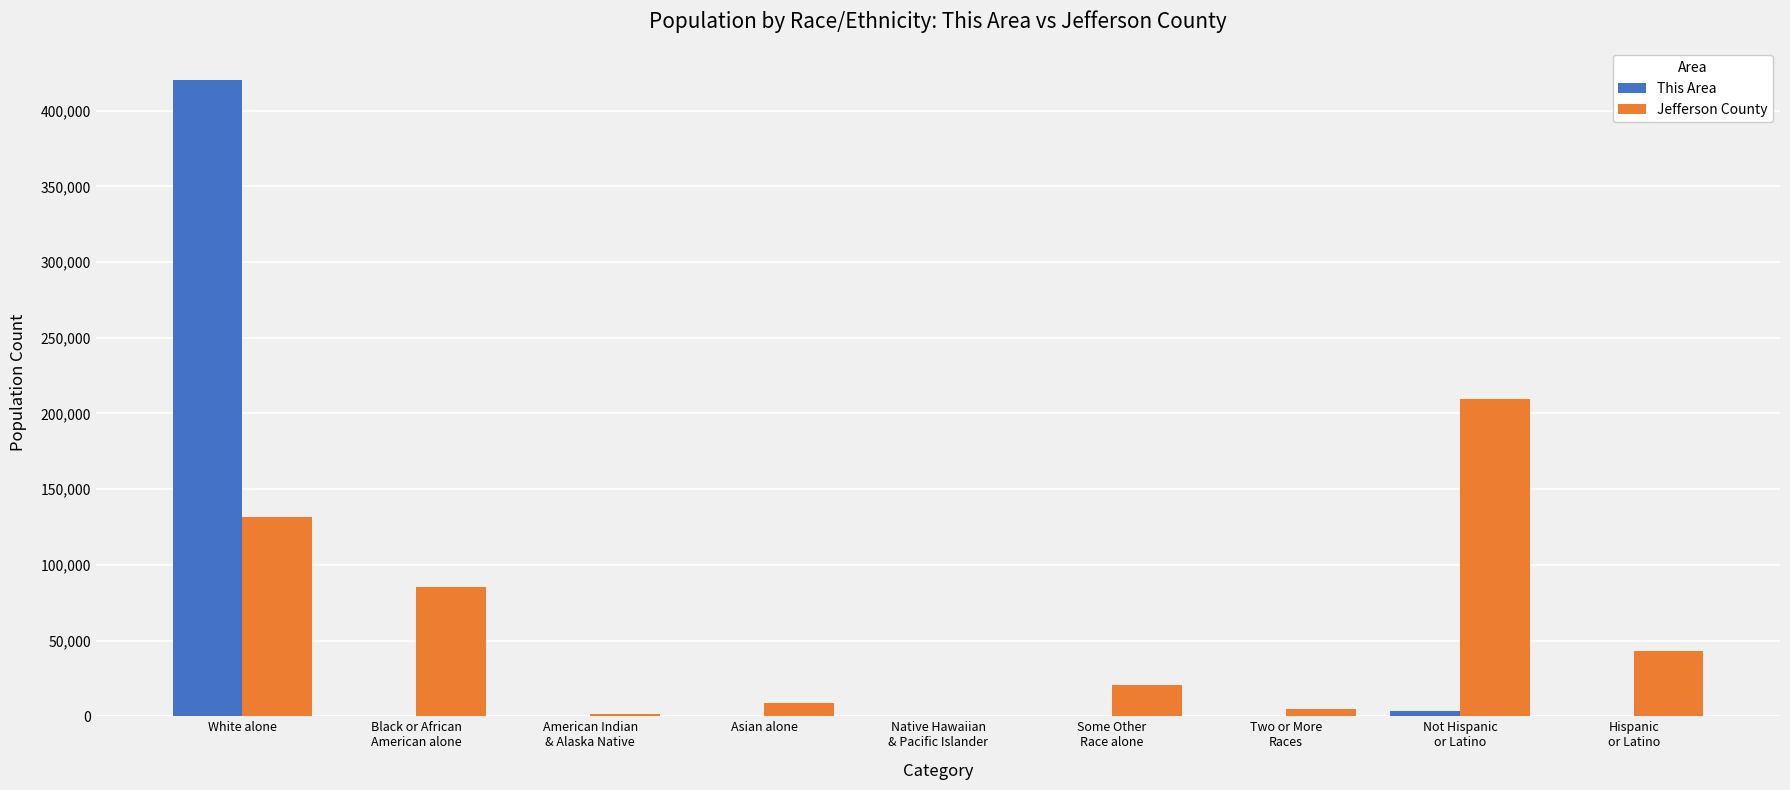

Is it true that This Area equals 324 at Hispanic
or Latino?

True